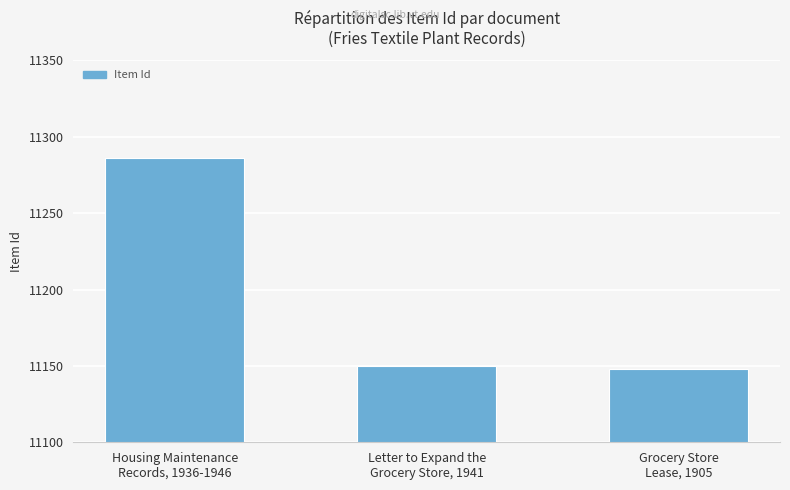

What is the label of the 1st bar from the right?

Grocery Store
Lease, 1905